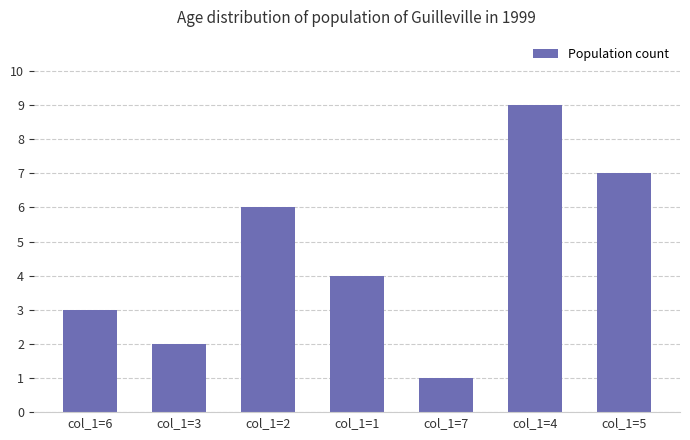

Approximately how many times larger is the value at col_1=7 compared to col_1=6?

0.3